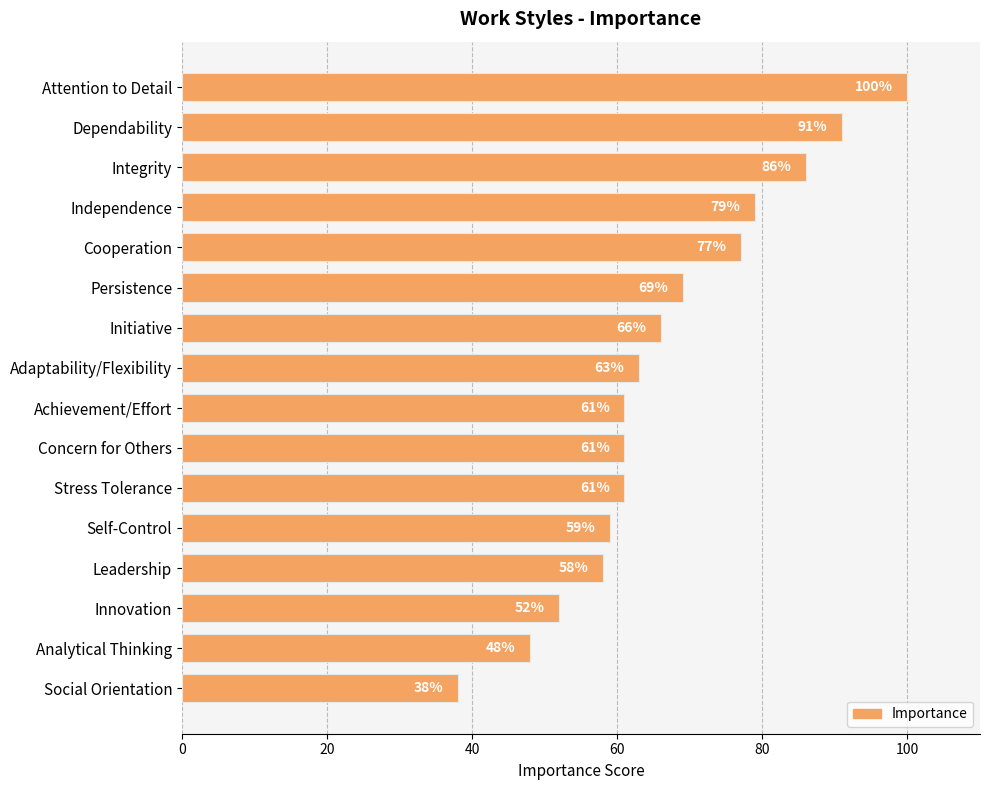

How many bars are there in total?

16